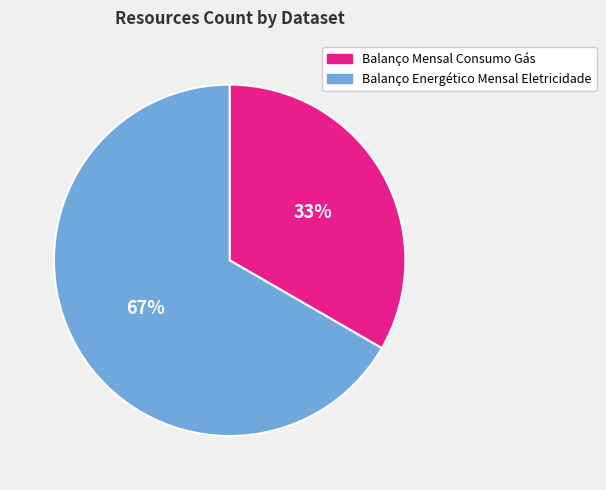

Rank the categories by value from highest to lowest.

Balanço Energético Mensal Eletricidade, Balanço Mensal Consumo Gás